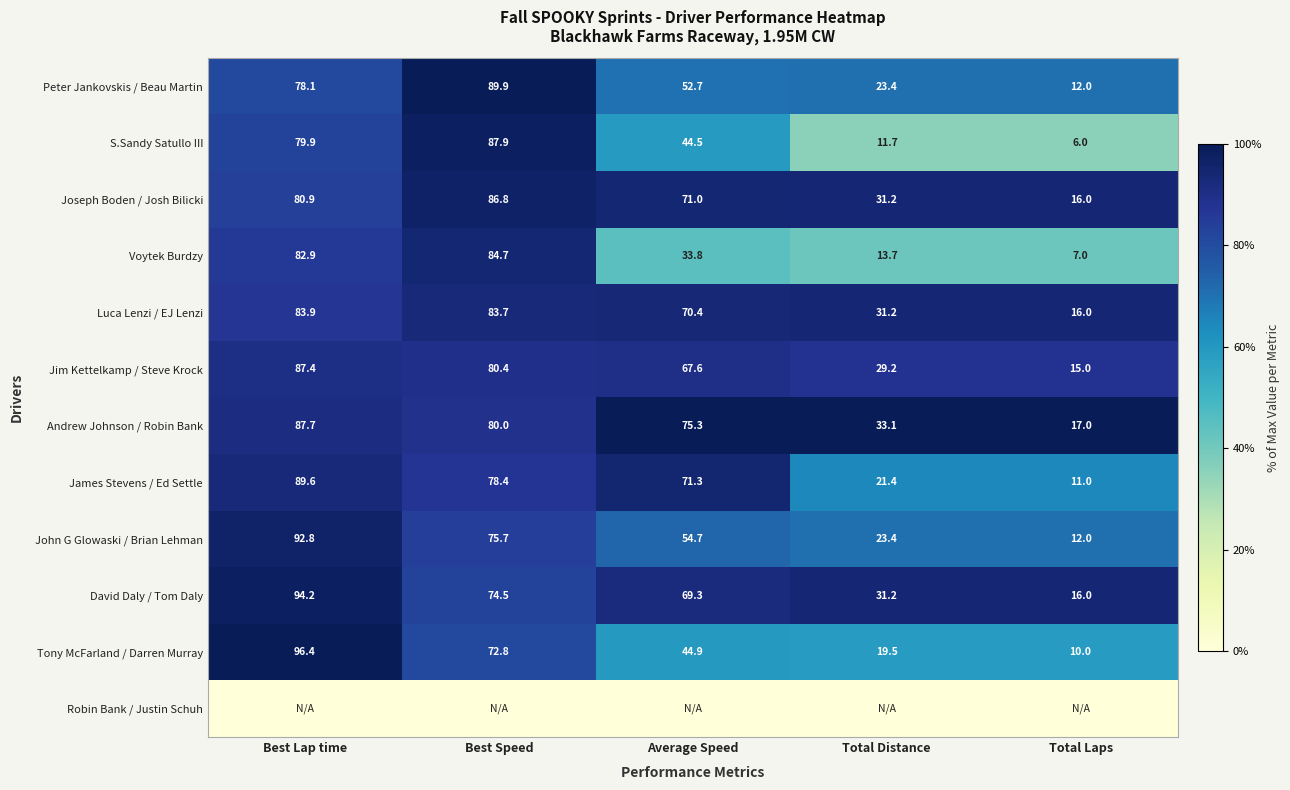

Is the value of Jim Kettelkamp / Steve Krock at Best Speed greater than the value of David Daly / Tom Daly at Average Speed?

Yes